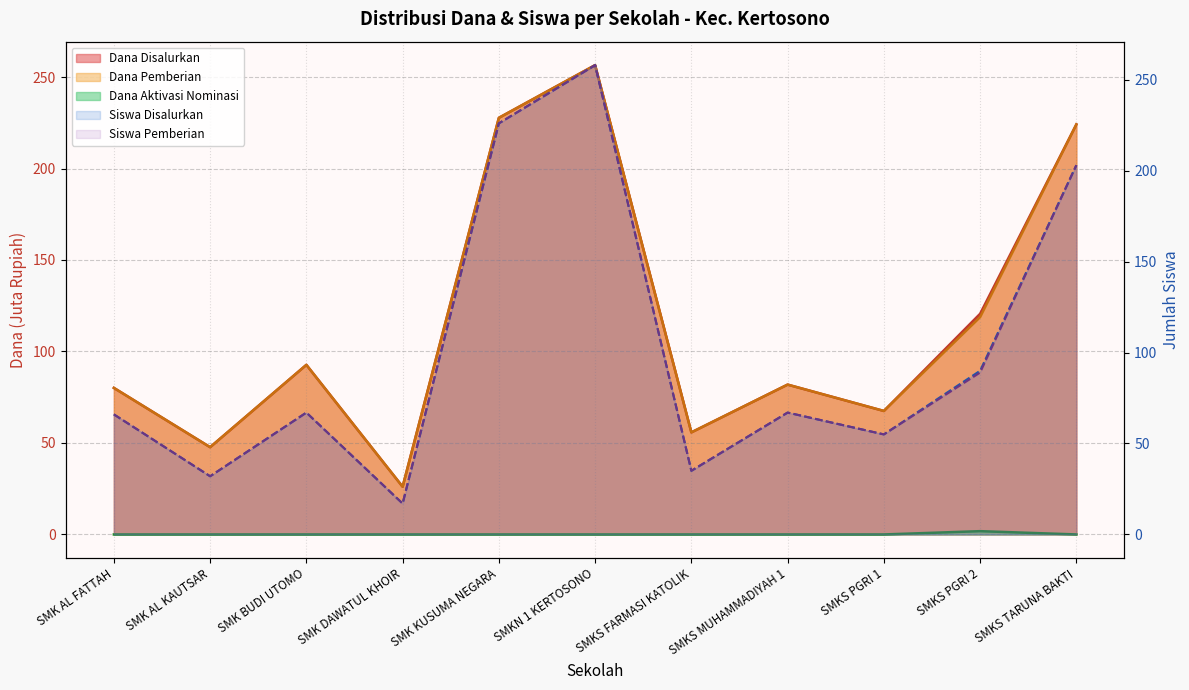

What are all the series names shown in the legend?

Dana Disalurkan, Dana Pemberian, Dana Aktivasi Nominasi, Siswa Disalurkan, Siswa Pemberian